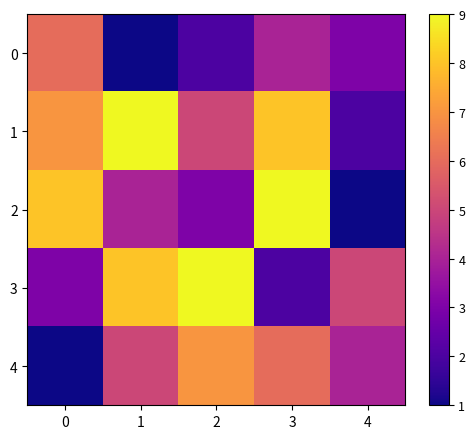

Which series has the widest spread of values?

2